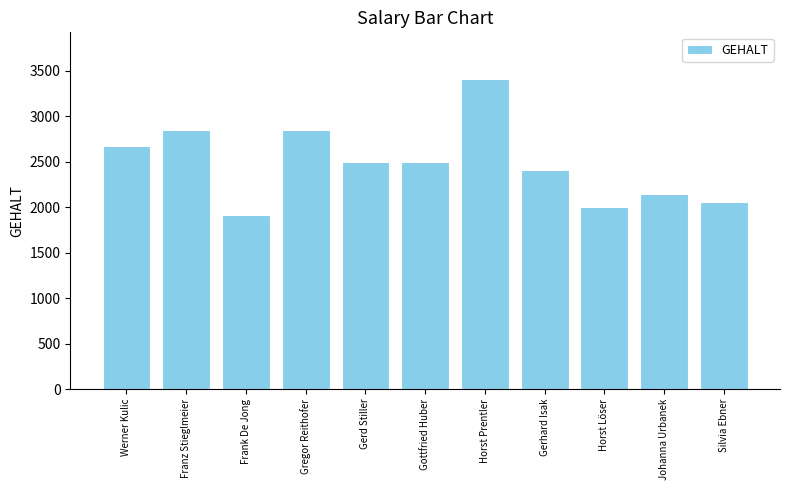

What is the label of the 4th bar from the right?

Gerhard Isak